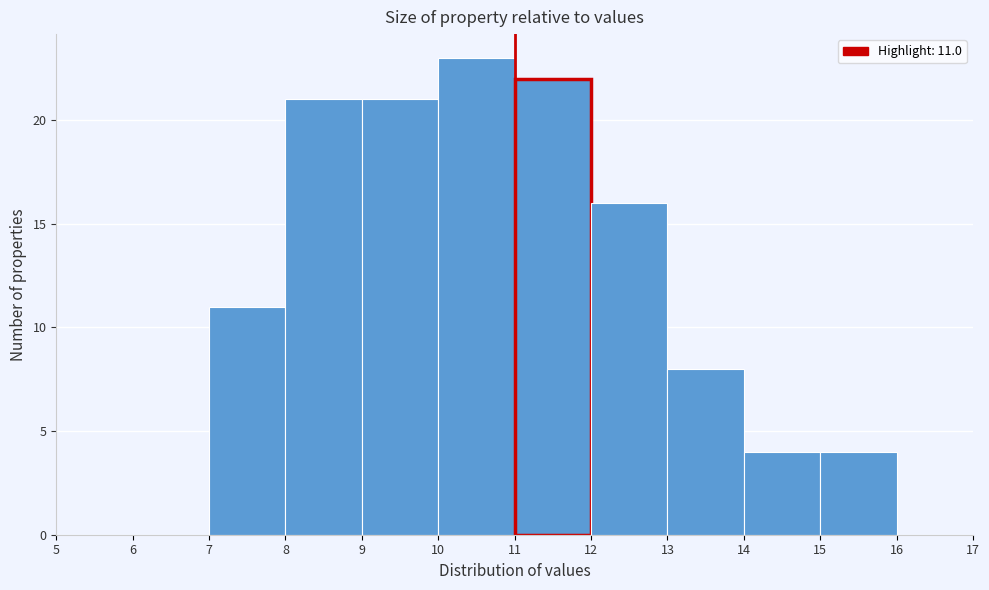

Over which range of the x-axis is the bar tallest?

10 to 11